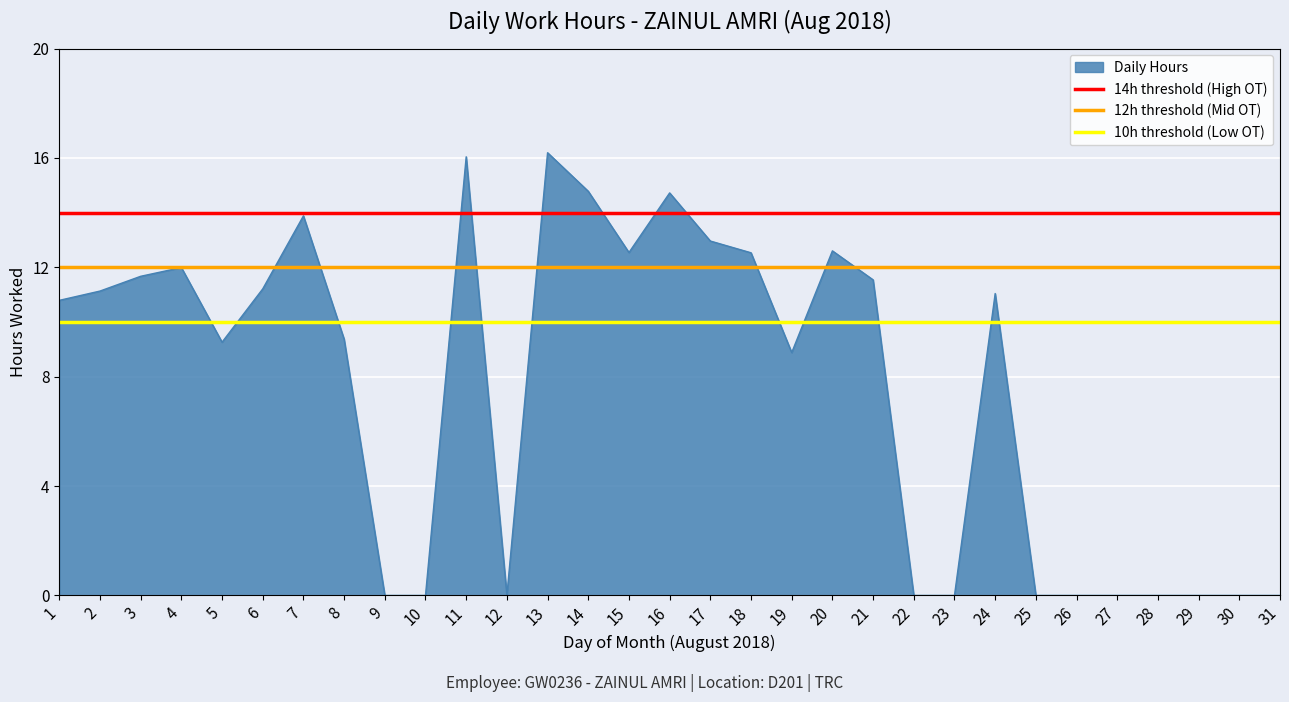

What is the maximum value for Daily Hours?

16.2